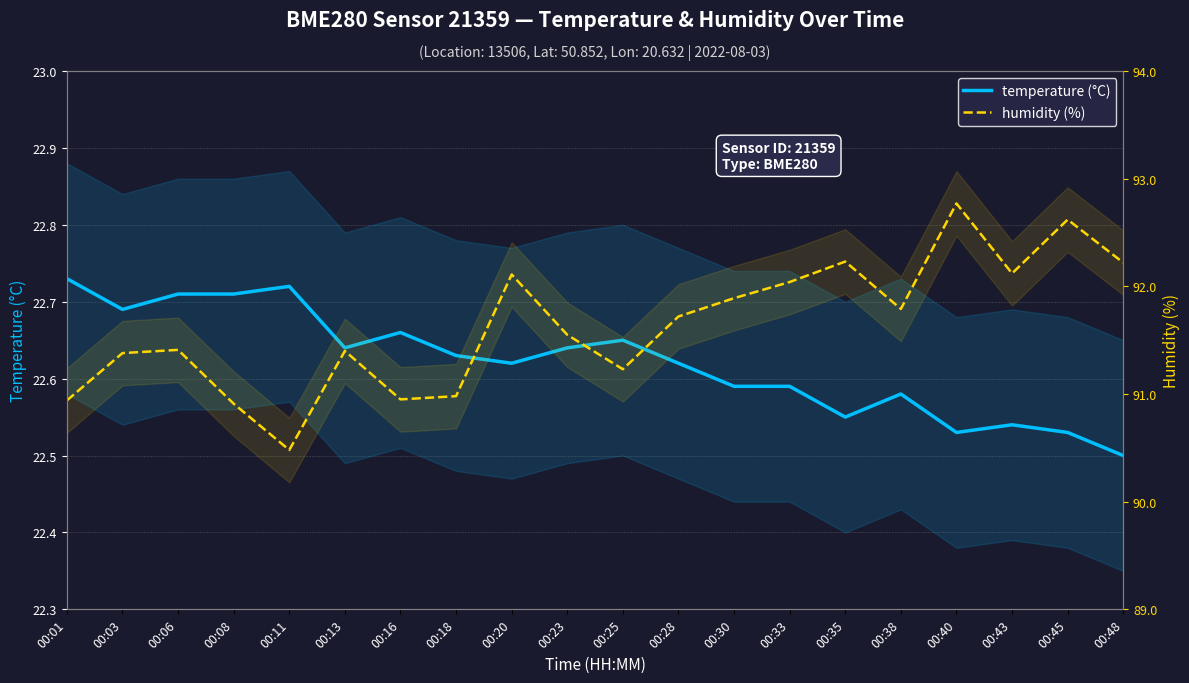

Which series has the widest spread of values?

humidity